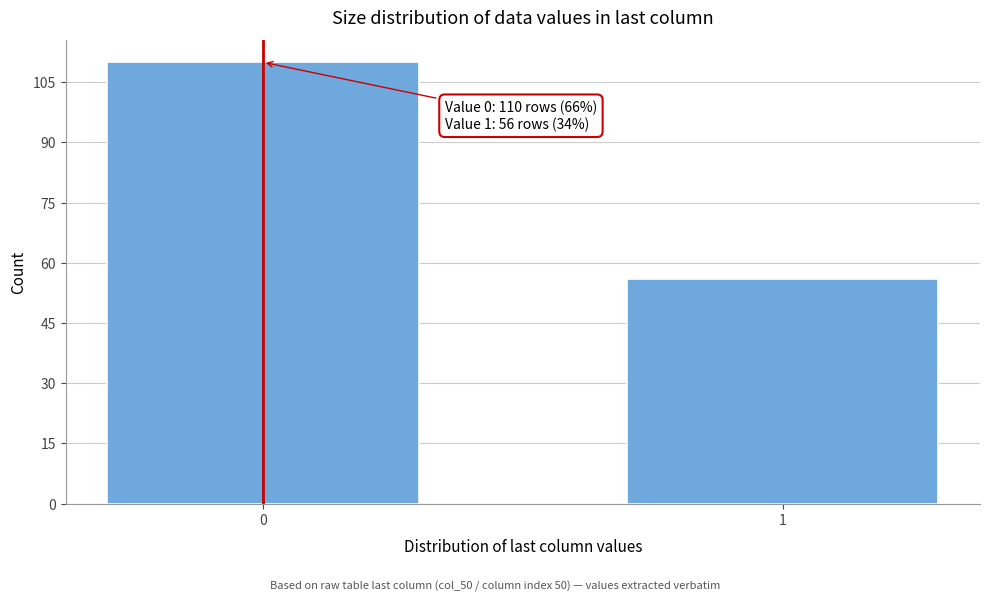

Reading left to right, transcribe all the data shown in this chart.

0=110	1=56